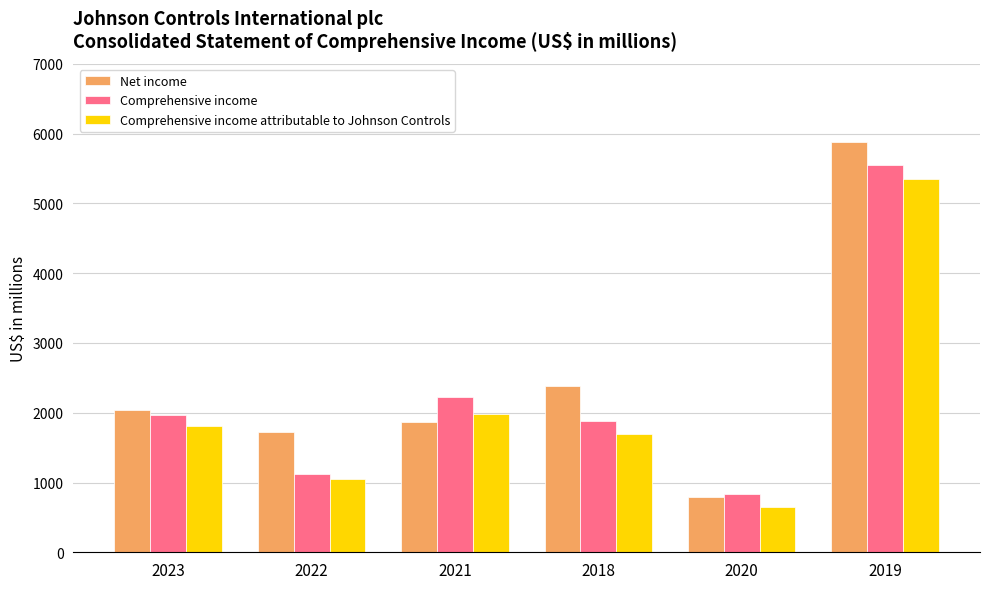

The value of Comprehensive income at 2018 is 2506. True or false?

False